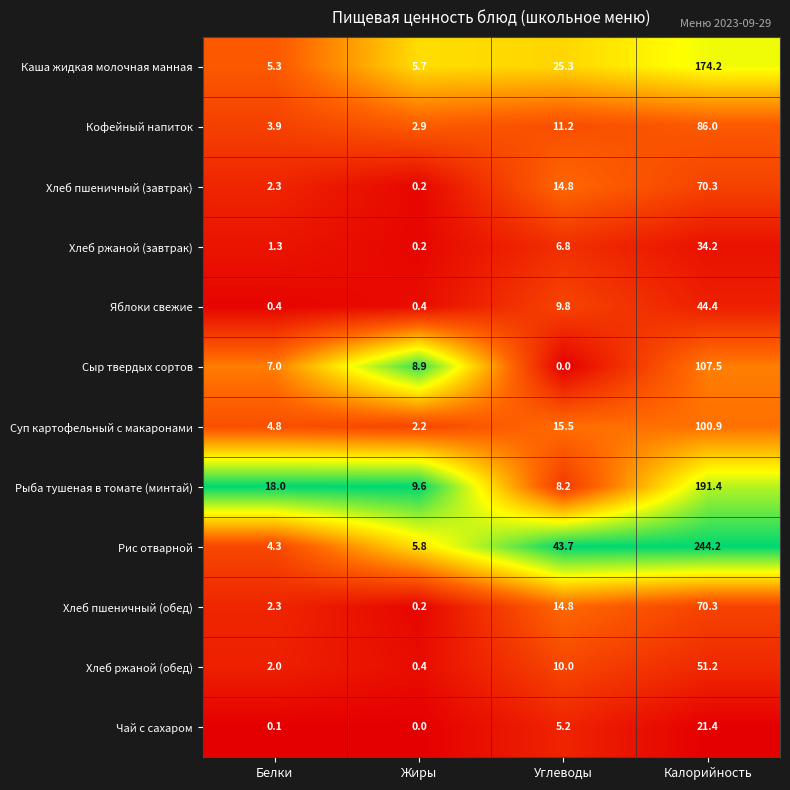

Which series has the largest total across all categories?

Рис отварной